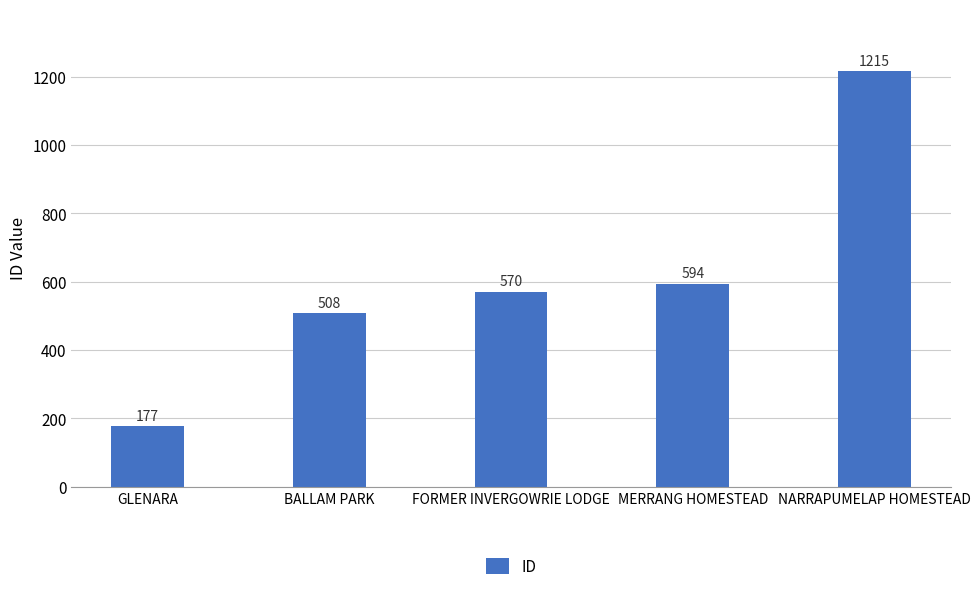

What is the value of the 3rd bar from the left?

570